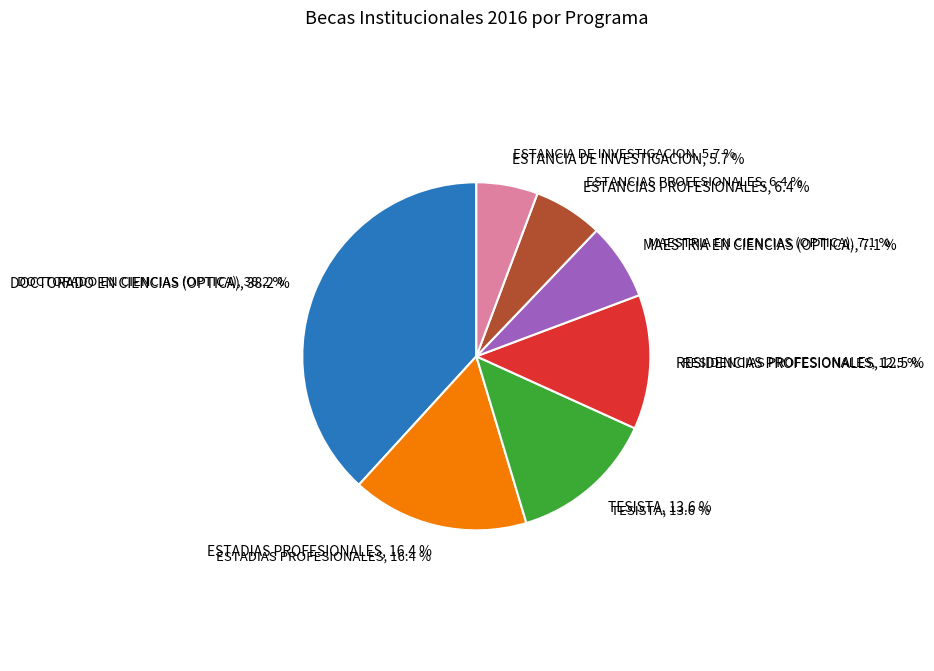

How much of the chart is everything except MAESTRIA EN CIENCIAS (OPTICA)?

92.9%